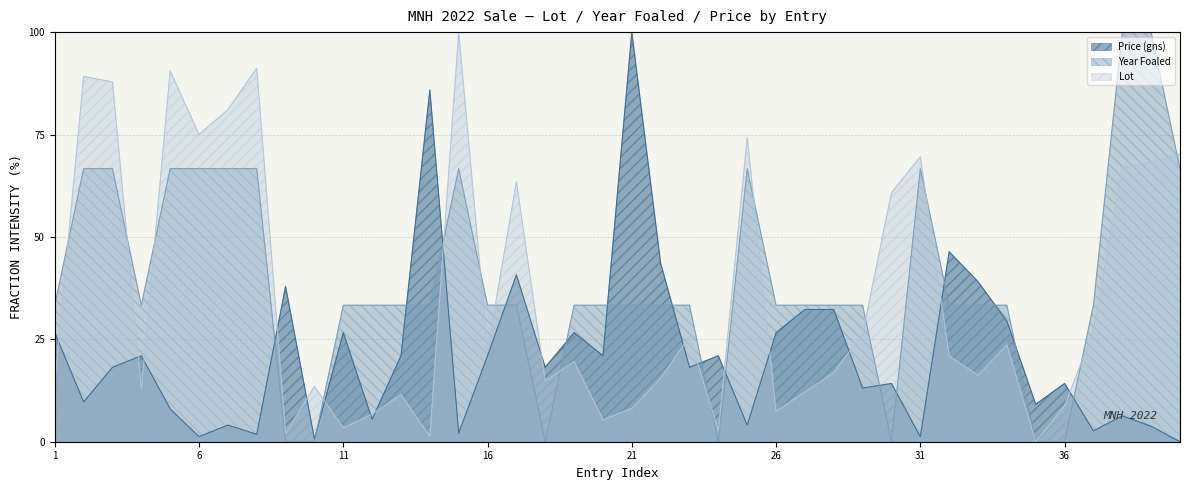

Where is Price (gns) nearest to the value 50?

32